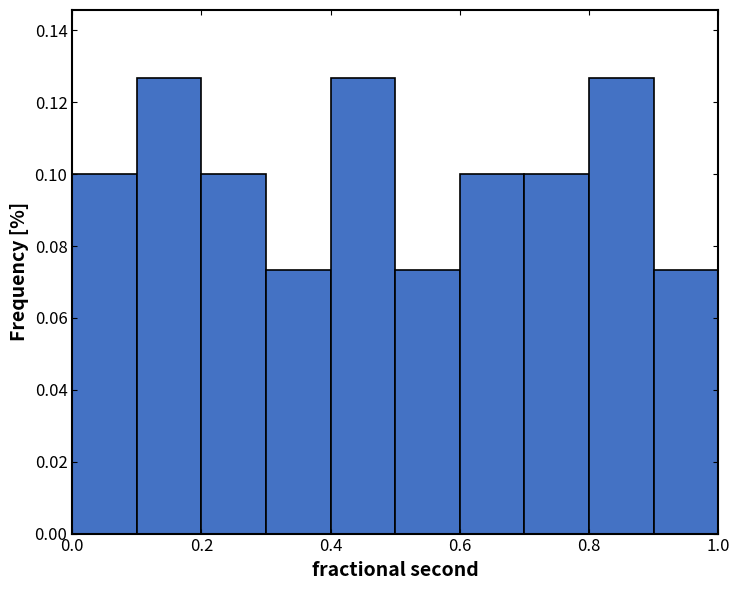

Reading left to right, list every bar in this chart as the range it spans on the x-axis followed by its height. The values are not printed on the chart, so give them approximately, as read against the axis.

0.0 to 0.1: 0.100
0.1 to 0.2: 0.126
0.2 to 0.3: 0.100
0.3 to 0.4: 0.074
0.4 to 0.5: 0.126
0.5 to 0.6: 0.074
0.6 to 0.7: 0.100
0.7 to 0.8: 0.100
0.8 to 0.9: 0.126
0.9 to 1.0: 0.074